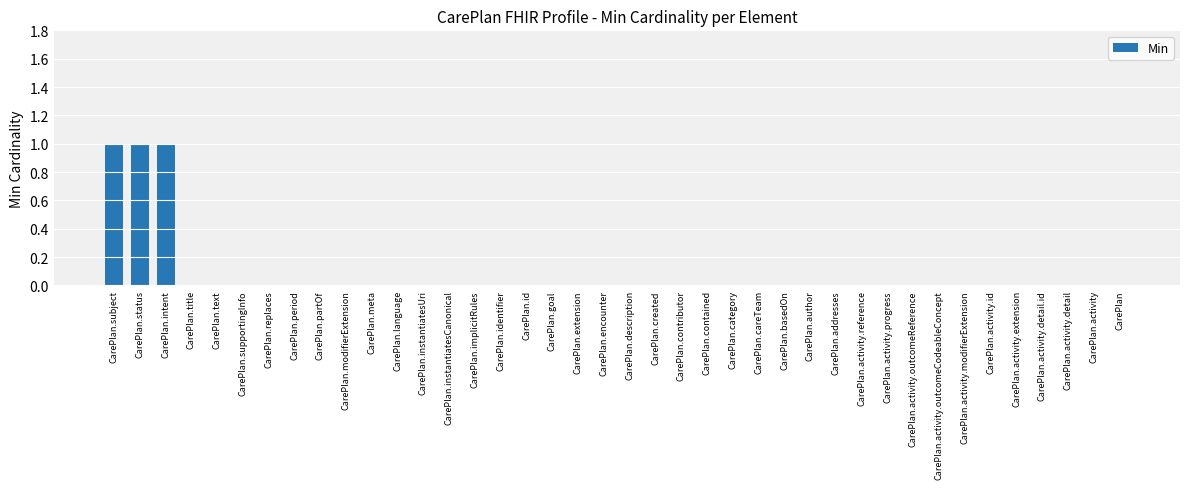

What is the greatest value displayed?

1